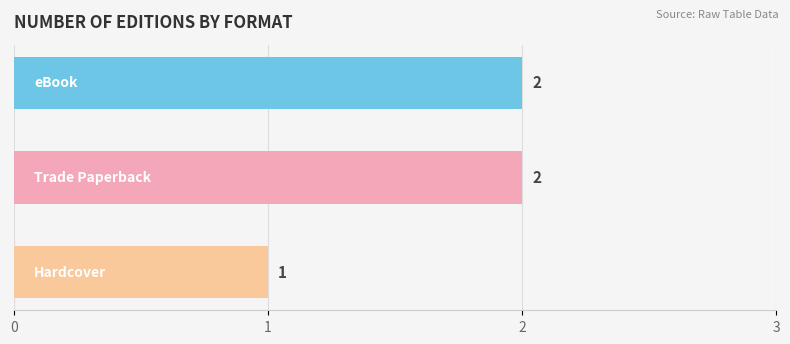

What is the maximum value shown in the chart?

2